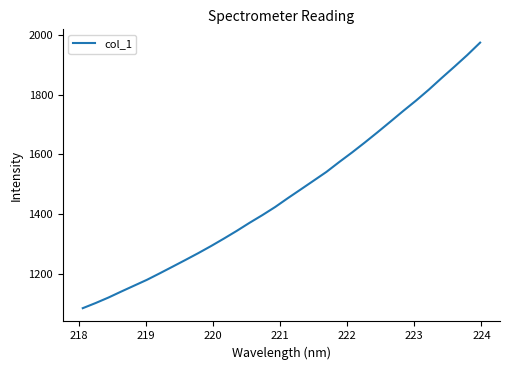

What is the smallest value displayed?

1084.9